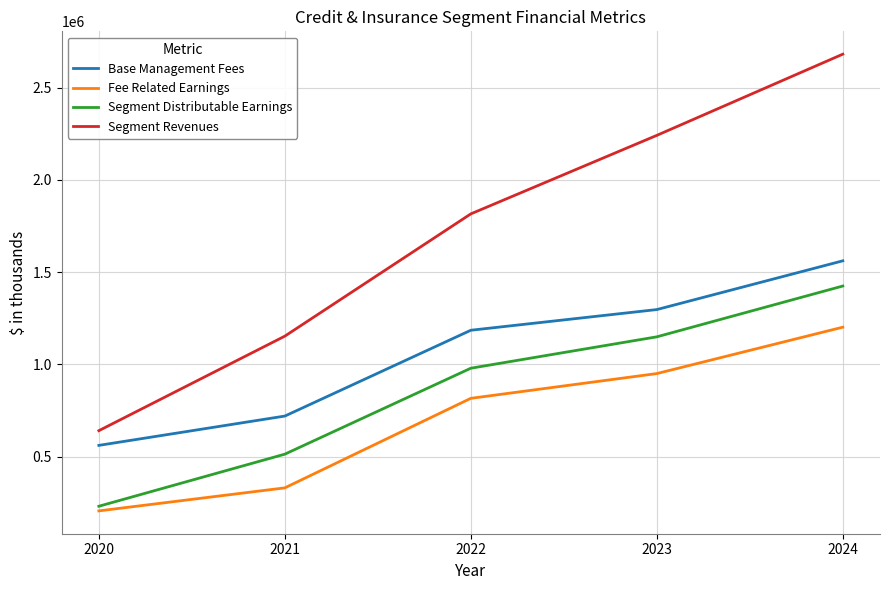

What is the spread (max minus min) of values at 2023?

1291209